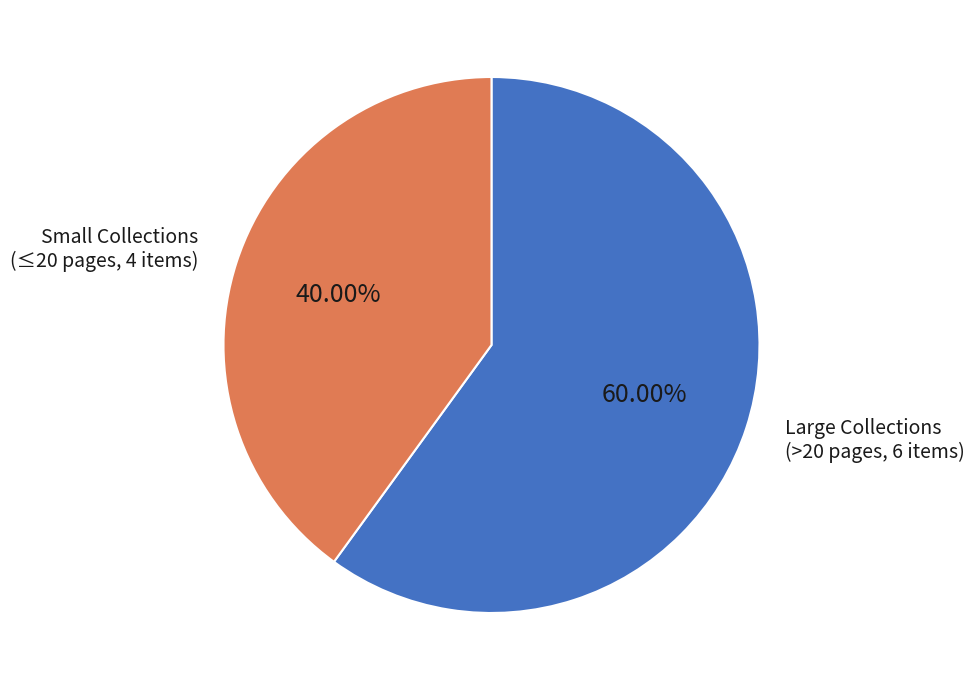

Is there a majority slice in this chart?

Yes